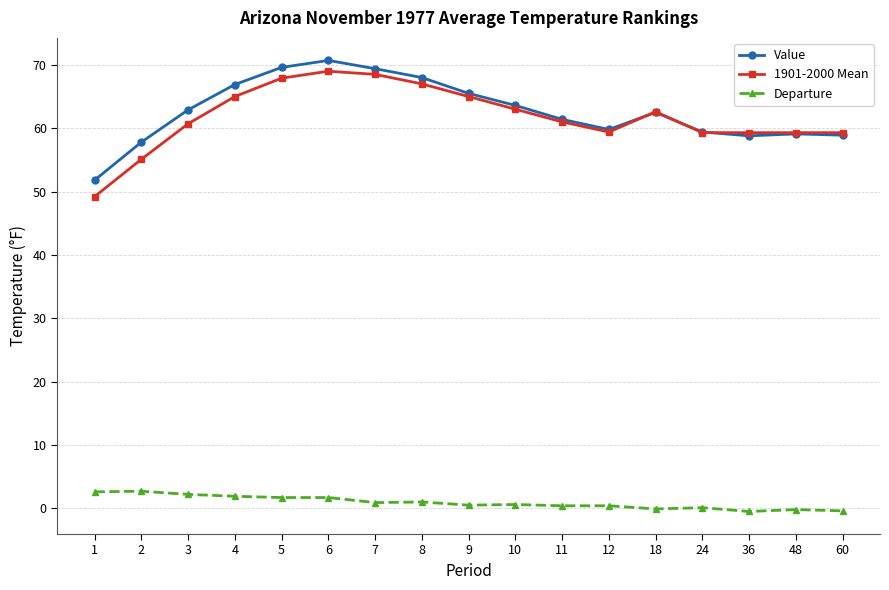

What is the spread (max minus min) of values at 2?

55.1